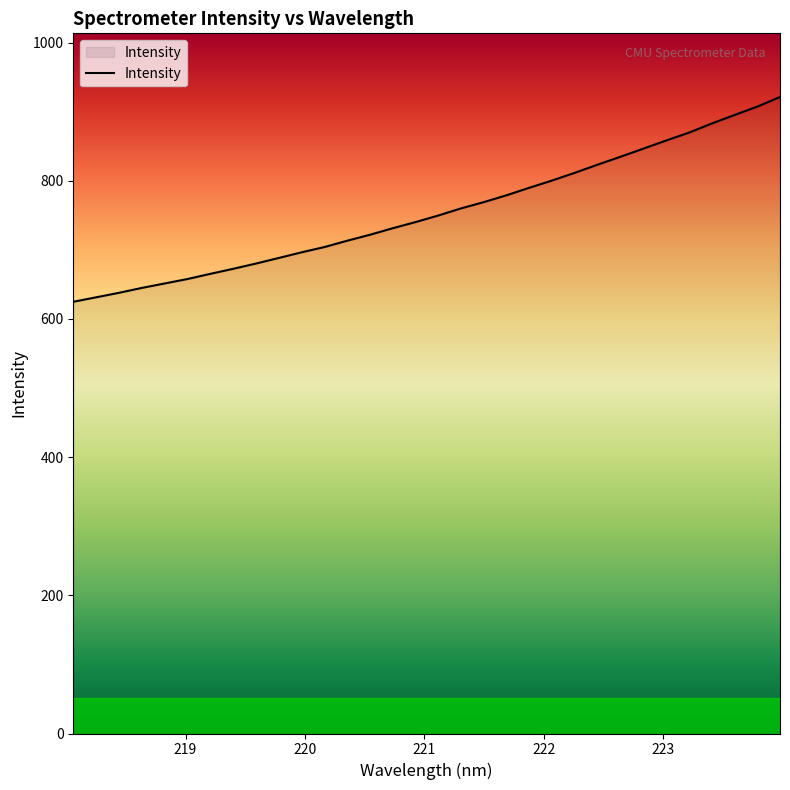

Does the chart display data point markers on the line(s)?

No